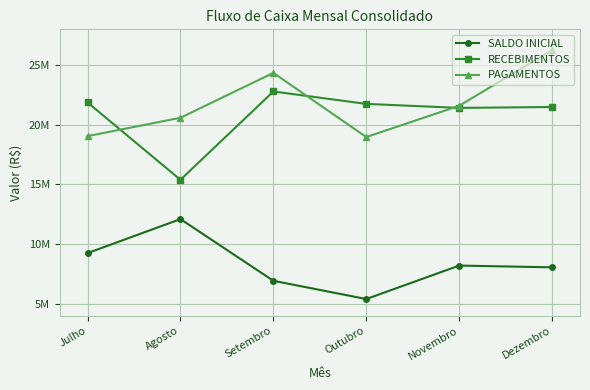

Which series ends up on top after the final intersection of RECEBIMENTOS and PAGAMENTOS?

PAGAMENTOS